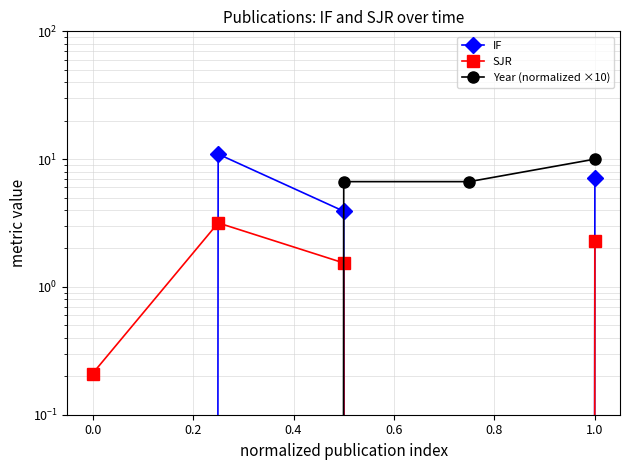

Reading left to right, list all the values displayed in this chart.

IF: 0.0	10.9	3.9	0.0	7.1
SJR: 0.2	3.2	1.5	0.0	2.3
Year (normalized ×10): 0.0	0.0	6.7	6.7	10.0